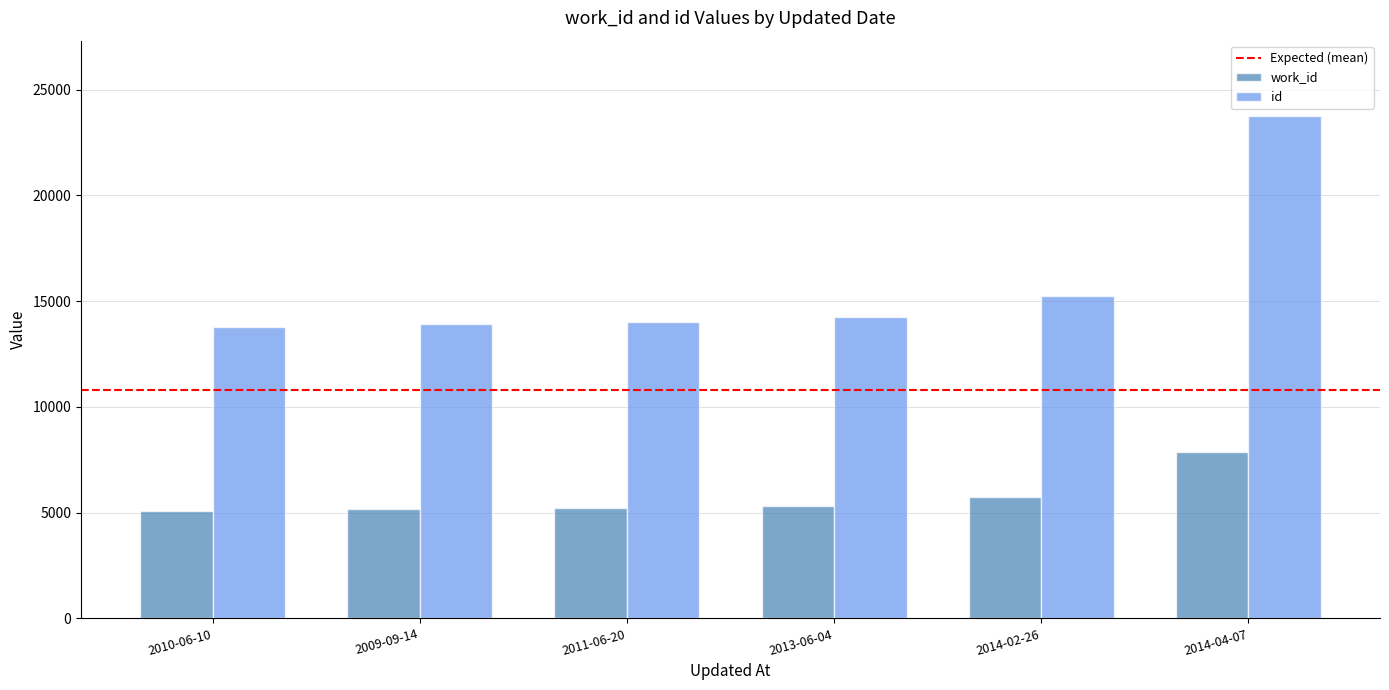

The value of id at 2009-09-14 is 13897. True or false?

True